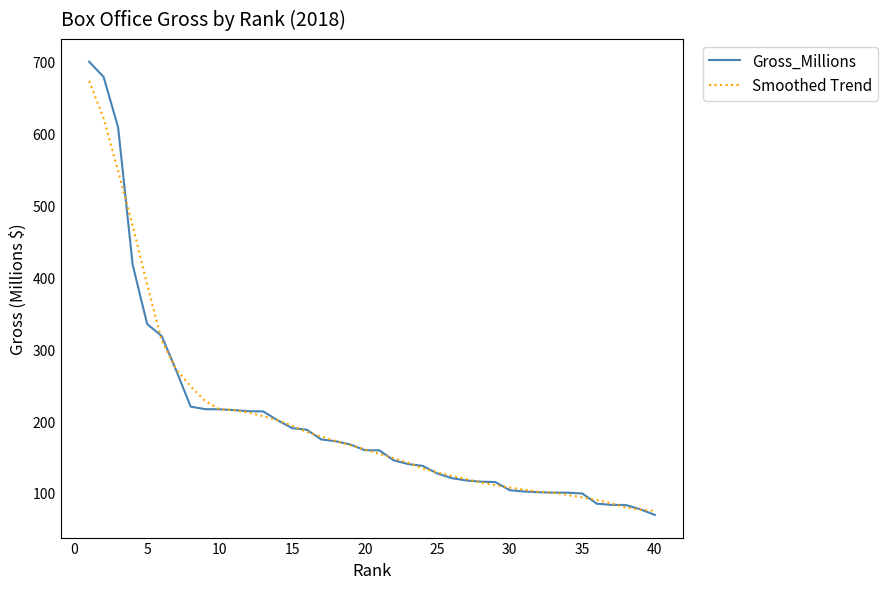

What is the minimum value shown in the chart?

69.5